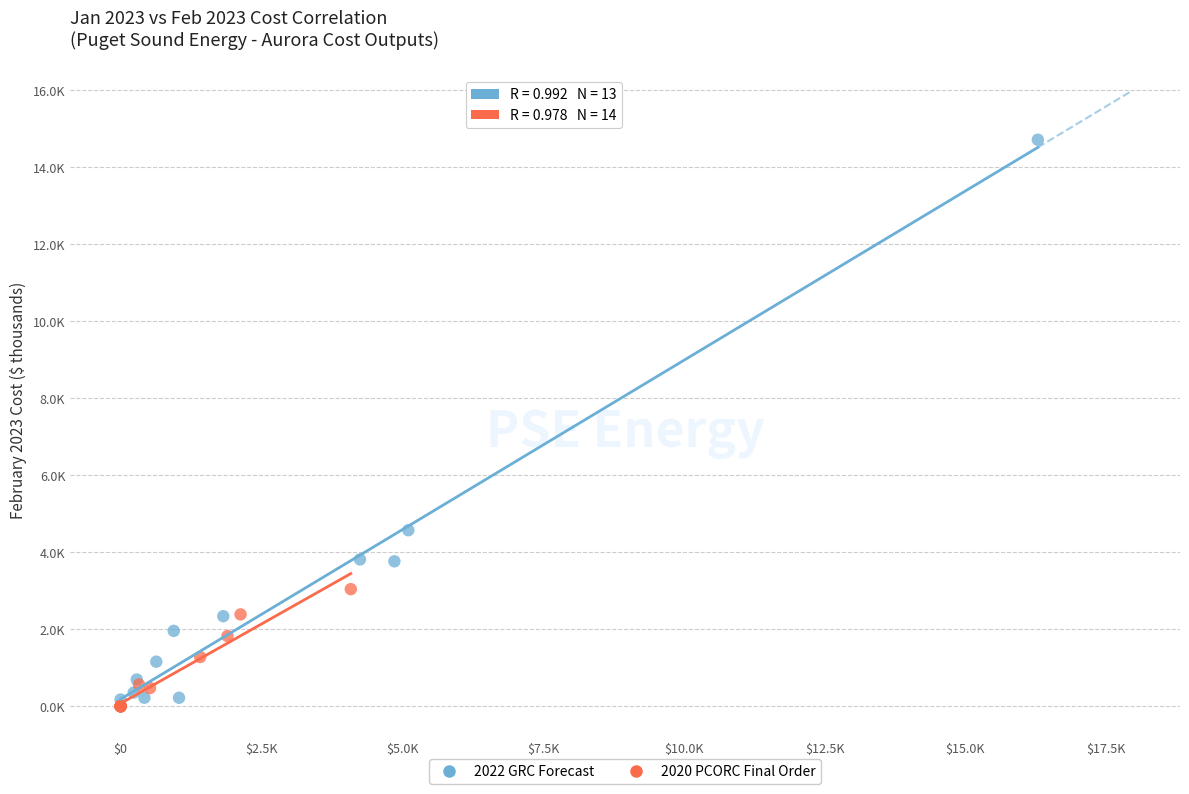

What are all the series names shown in the legend?

2022 GRC Forecast, 2020 PCORC Final Order